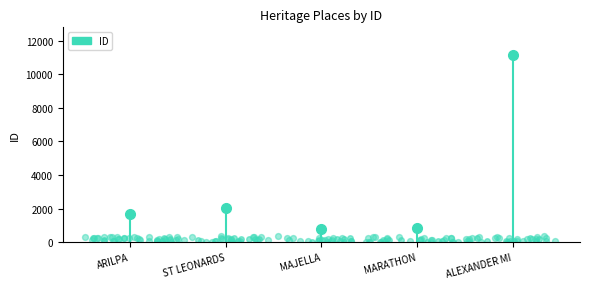

Between ALEXANDER MILLER MEMORIAL HOMES and ST LEONARDS, which is larger?

ALEXANDER MILLER MEMORIAL HOMES